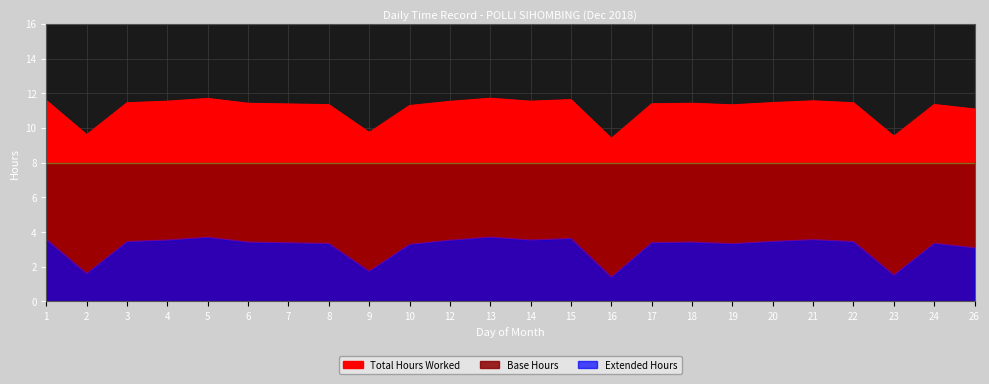

How many interior local valleys does the Extended Hours series have?

6